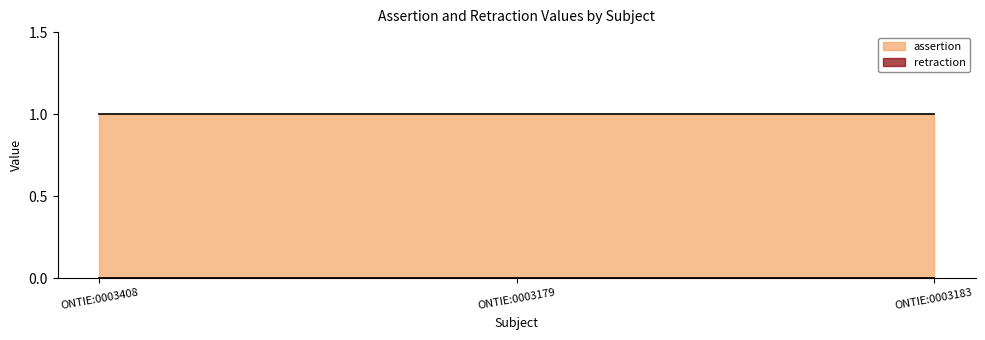

What is the label of the 1st point from the left?

ONTIE:0003408